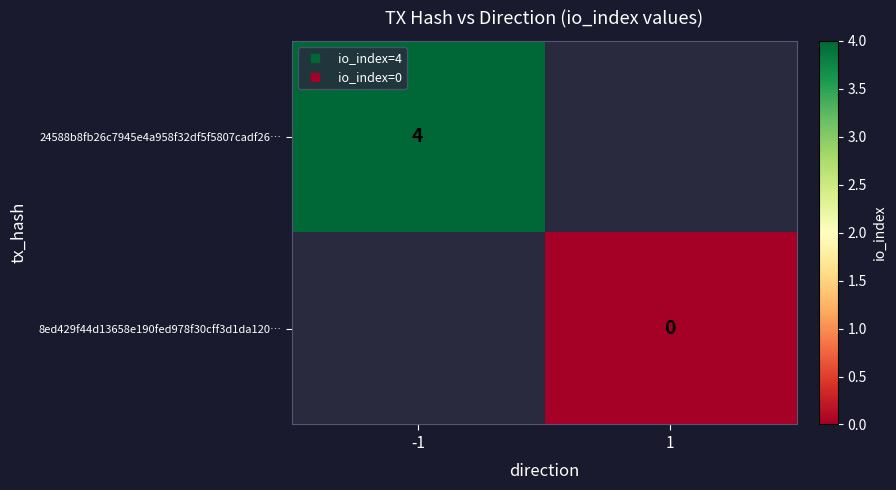

At which label is 24588b8fb26c7945e4a958f32df5f5807cadf26… closest to 4?

-1